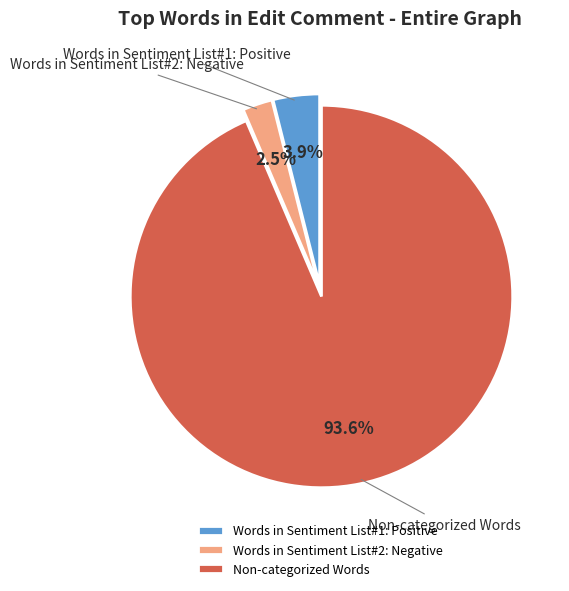

What percentage is the Words in Sentiment List#1: Positive slice, to the nearest percent?

4%